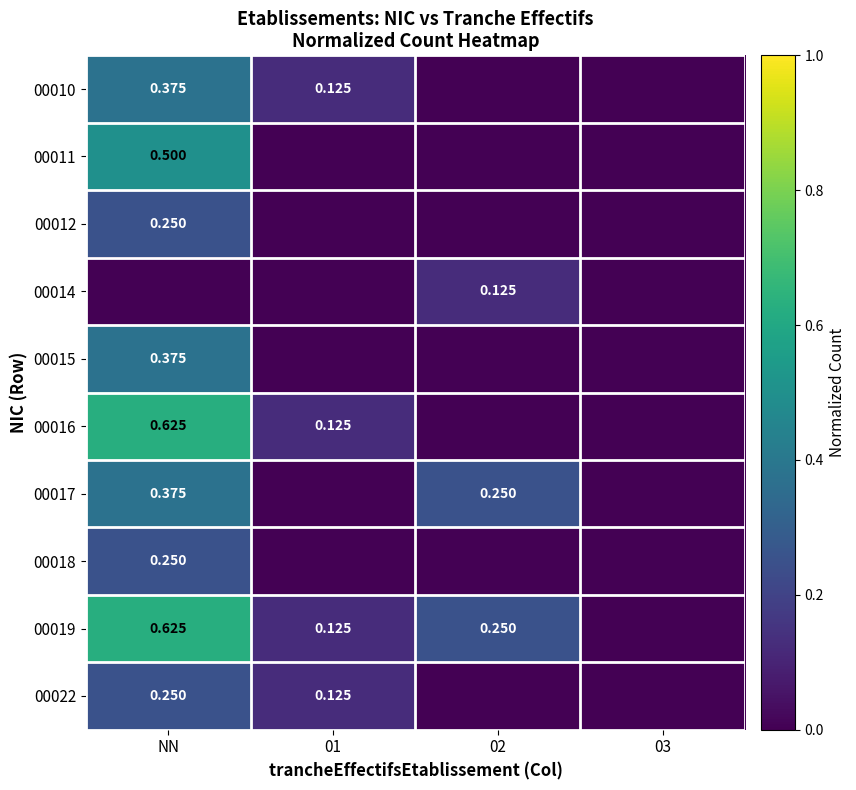

At which label does 00012 reach its peak?

NN